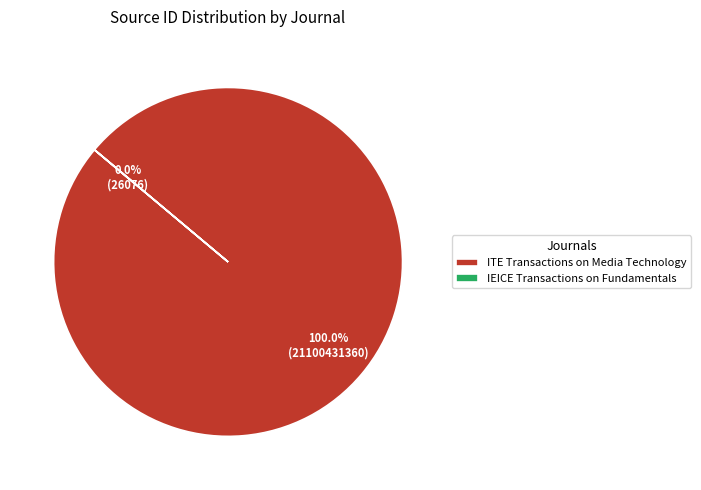

How many segments does this pie chart have?

2